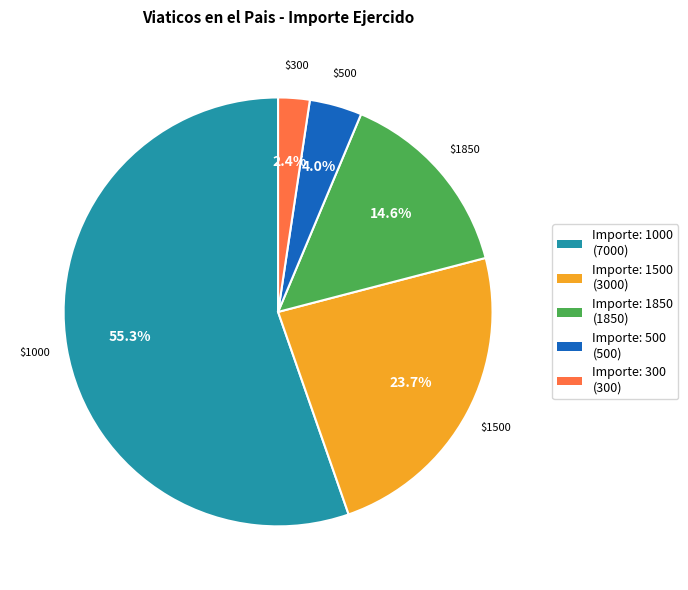

Is there a majority slice in this chart?

Yes